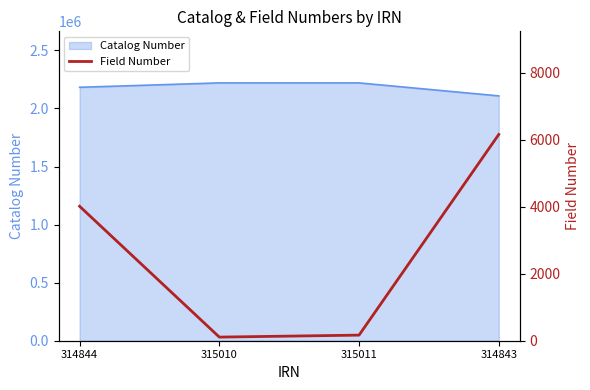

In Catalog Number, how many points are higher than both neighbors (excluding endpoints)?

1